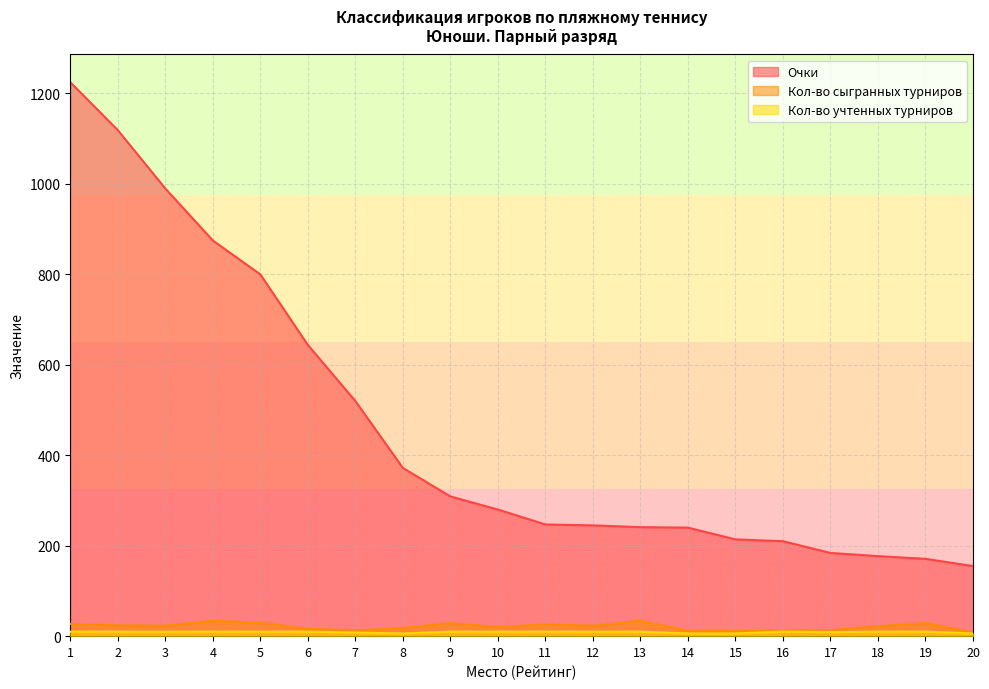

What is the spread (max minus min) of values at 14?

234